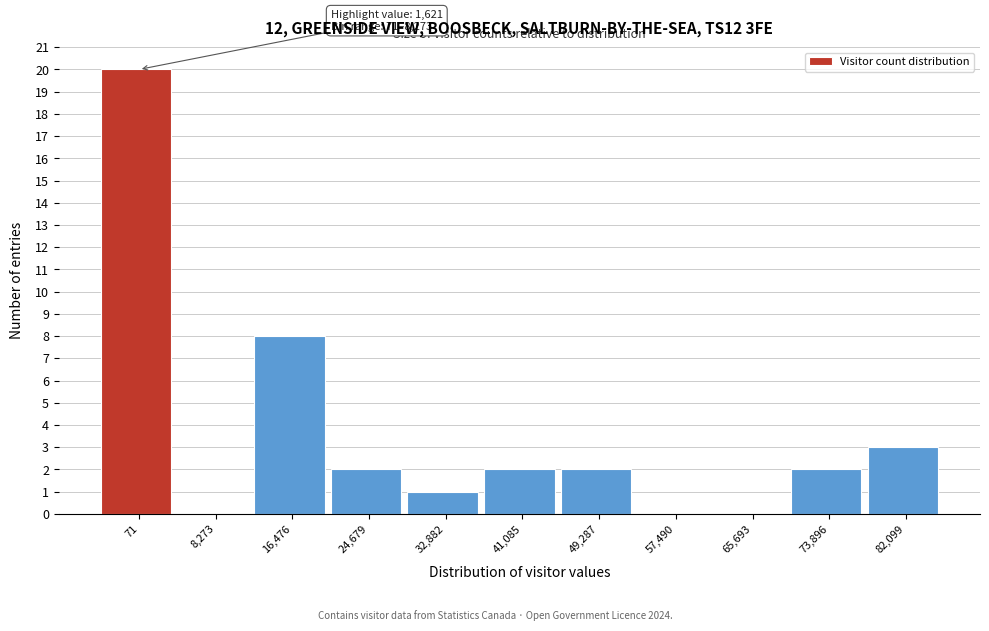

Reading left to right, what are all the values shown in this chart?

71=20	8,273=0	16,476=8	24,679=2	32,882=1	41,085=2	49,287=2	57,490=0	65,693=0	73,896=2	82,099=3